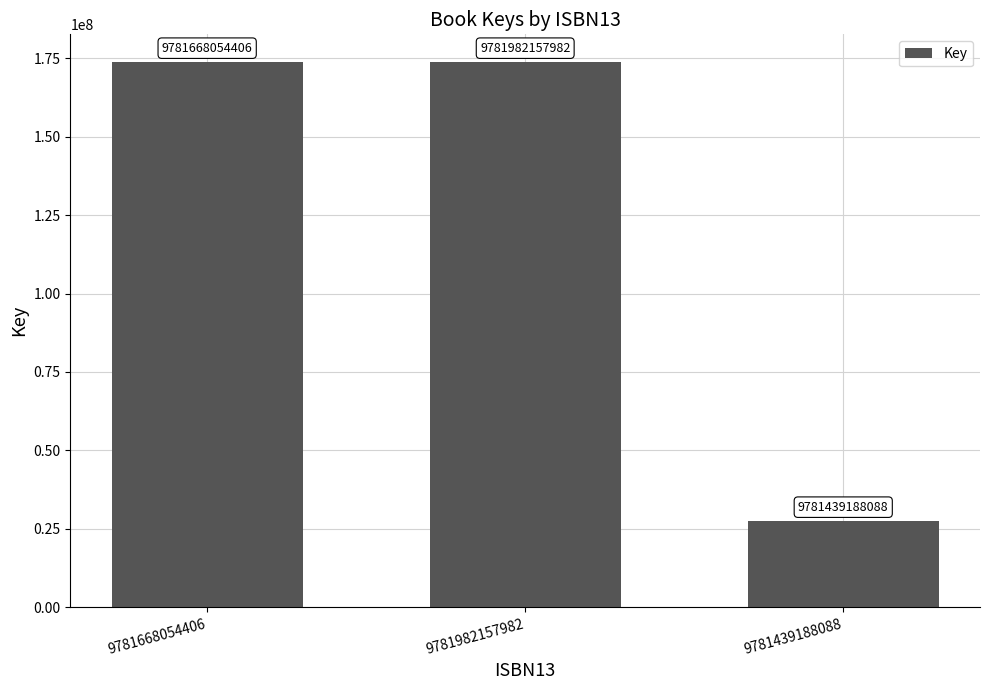

At which category does the chart reach its minimum across all series?

9781439188088